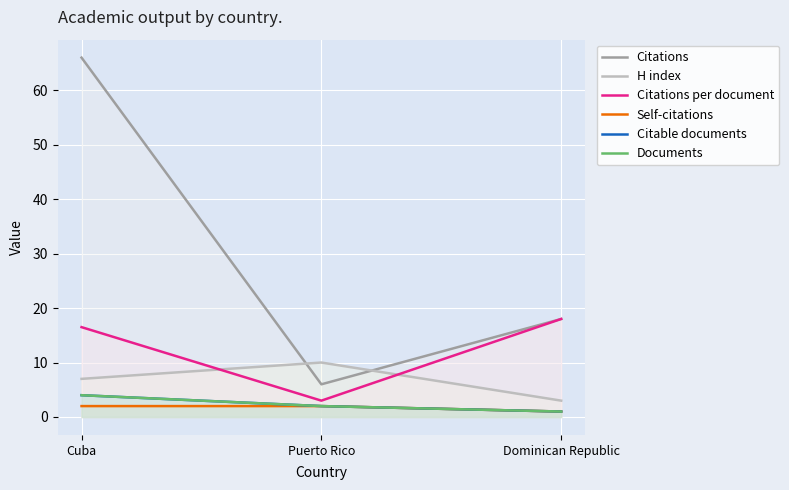

The Citations per document series shows 18.0 at Dominican Republic. True or false?

True